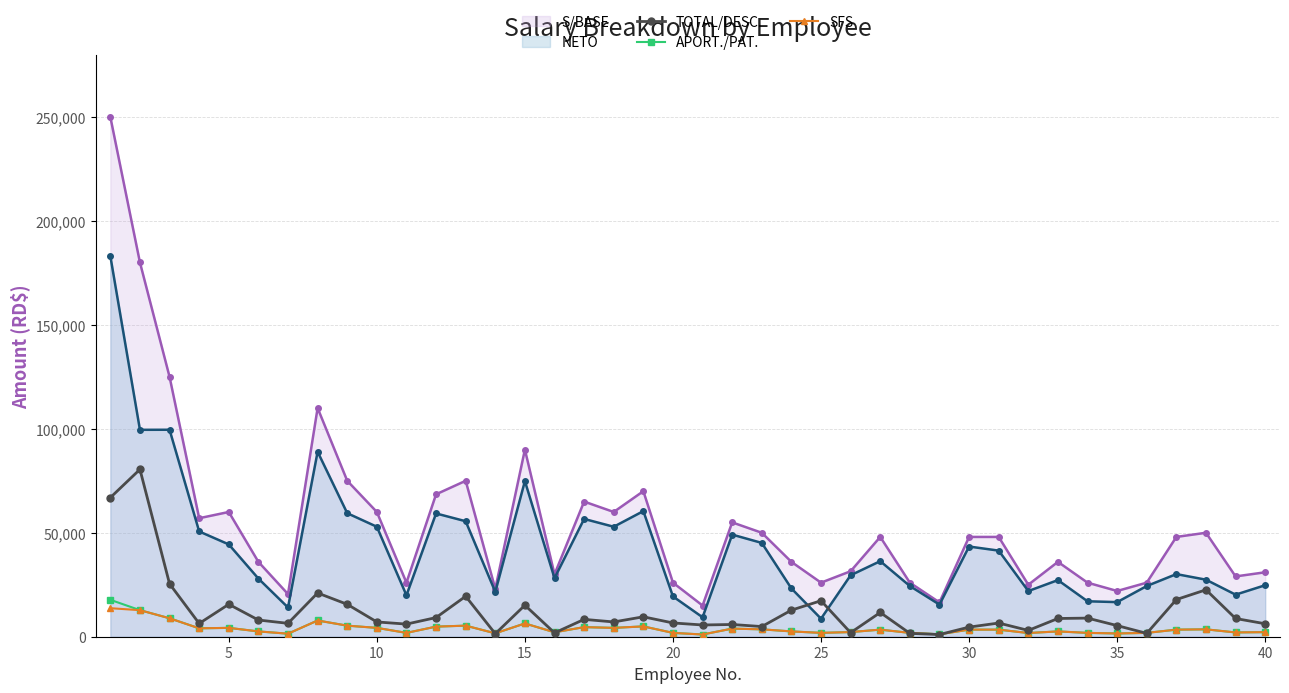

True or false: APORT./PAT. and SFS intersect in this chart.

False